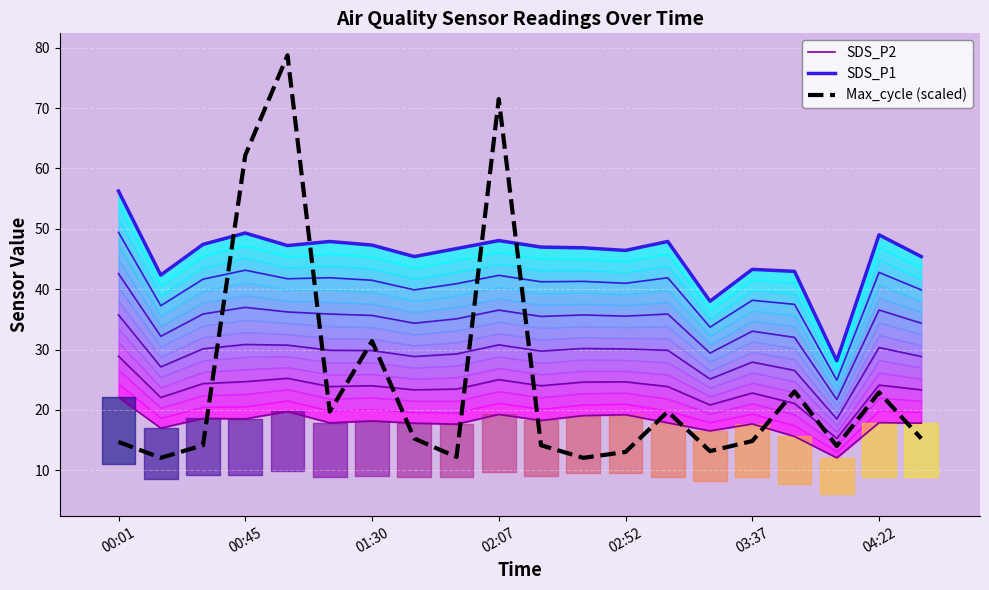

How many values in the SDS_P1 series exceed 46?

13